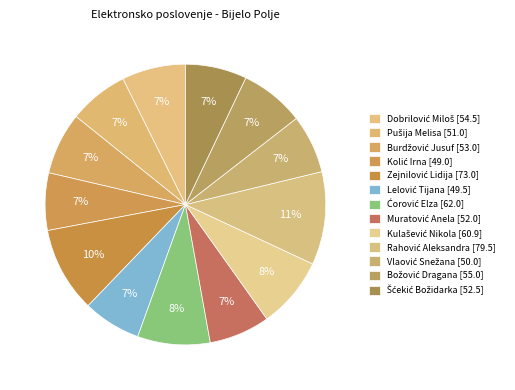

What portion of the pie excludes Lelović Tijana [49.5]?

93.3%